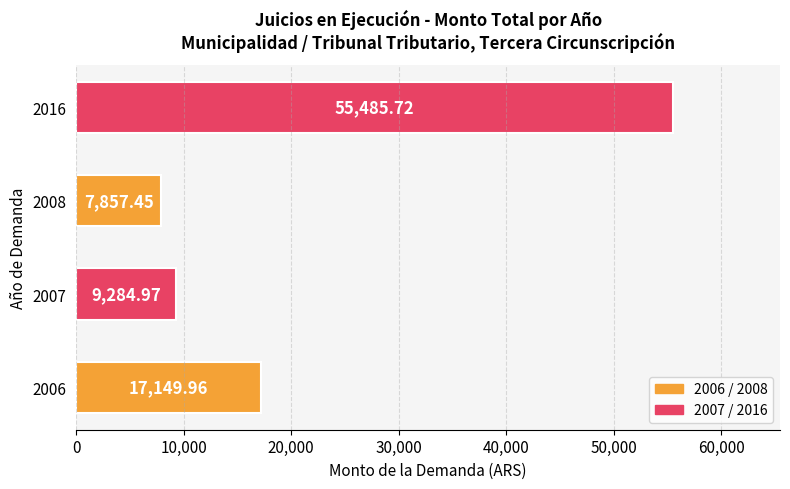

What is the change in value from 2008 to 2016?

+47628.3